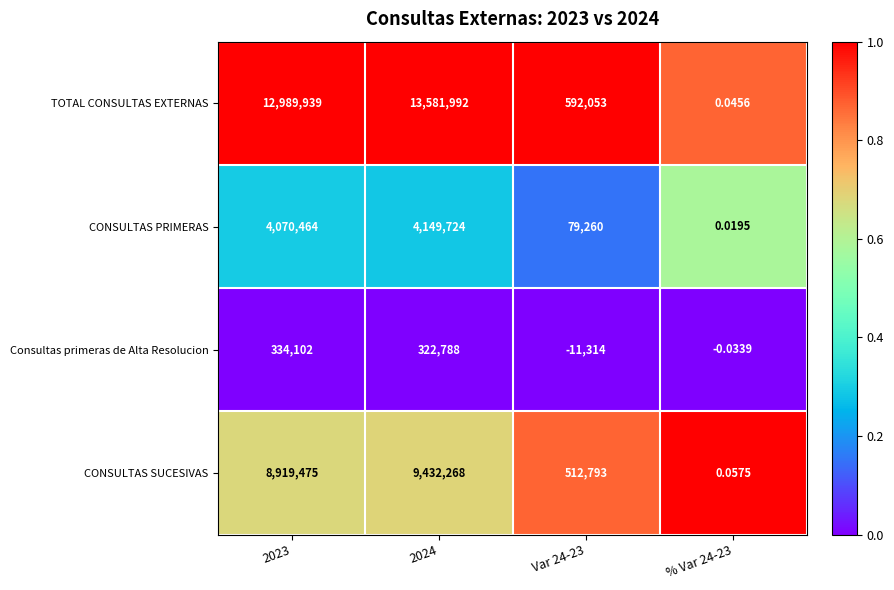

Which series has the largest total across all categories?

TOTAL CONSULTAS EXTERNAS